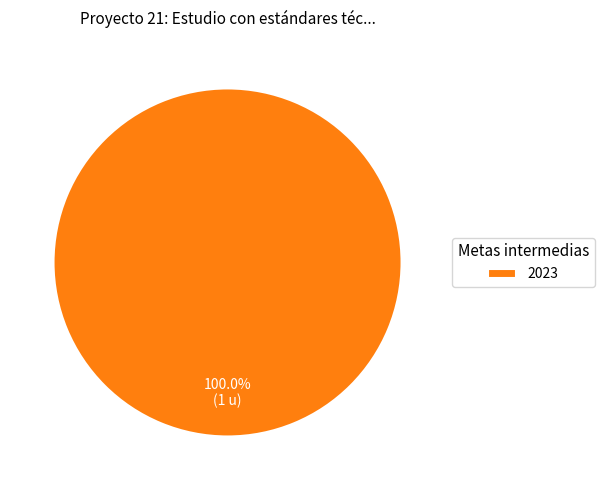

Which category accounts for the majority?

2023